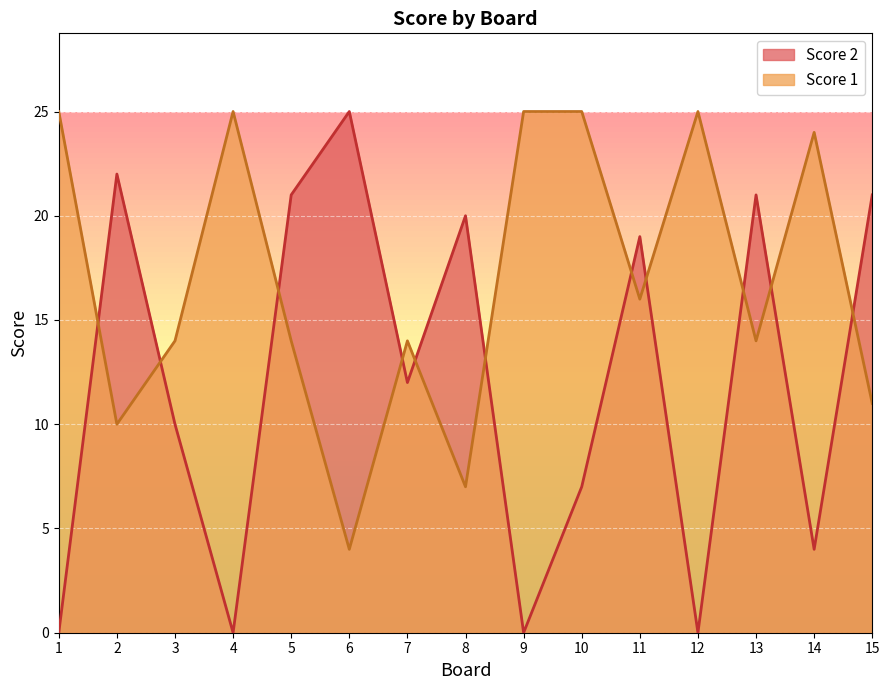

The value of Score 1 at 10 is 33. True or false?

False